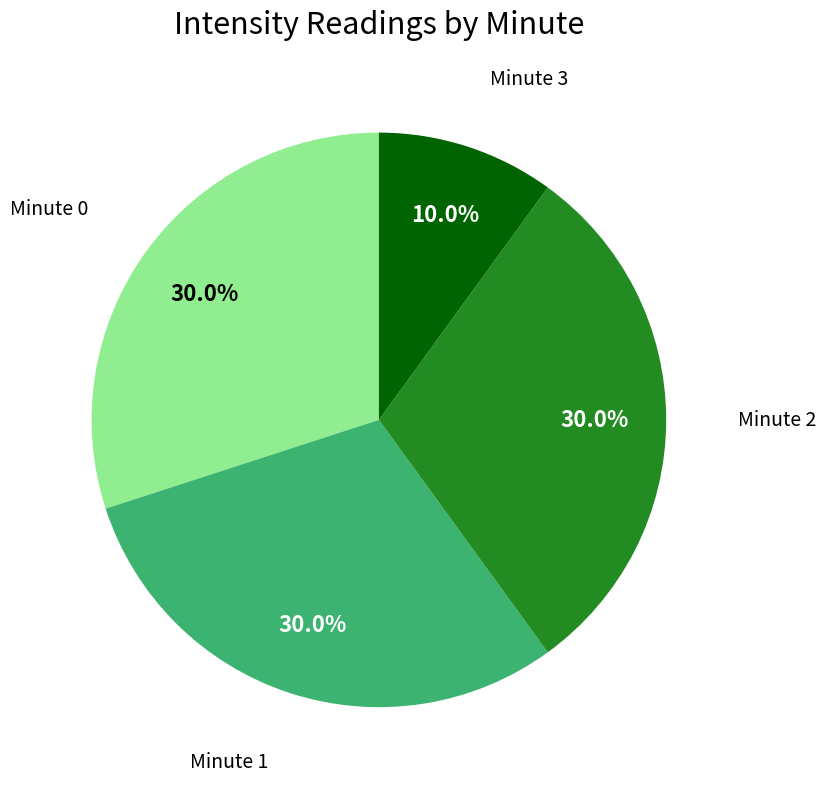

What percentage do Minute 1 and Minute 2 together represent?

60.0%